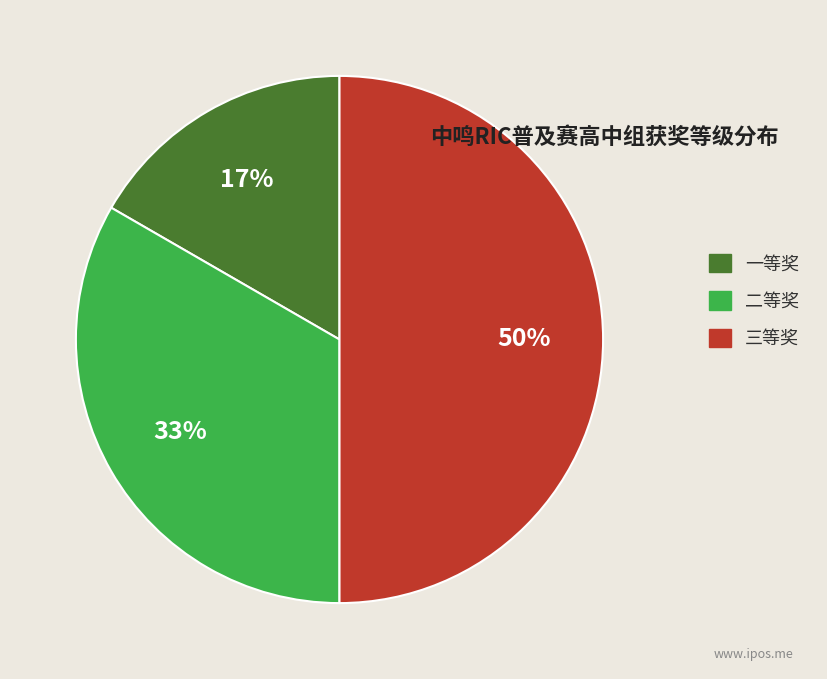

To the nearest percent, what is the difference between the largest and smallest slice percentages?

33%